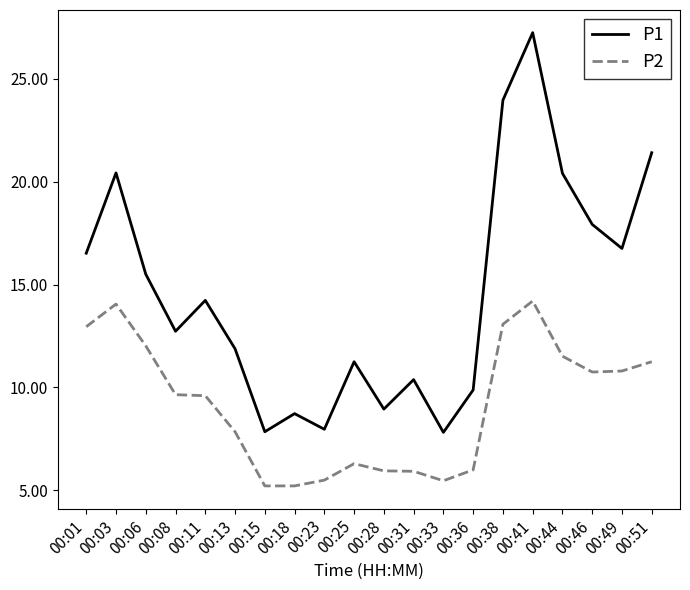

Count the number of categories in the chart.

20